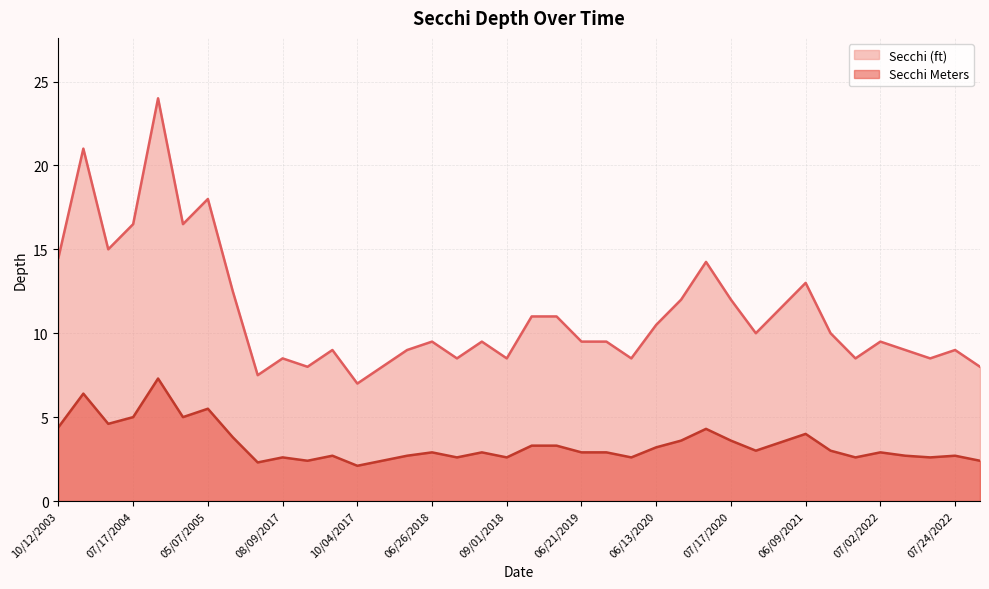

Which category has the lowest value across all series?

10/04/2017